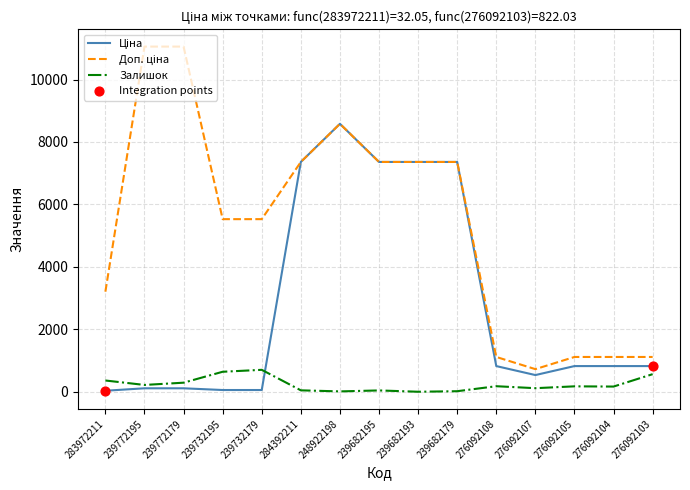

At which category is the sum across all series the highest?

248922198